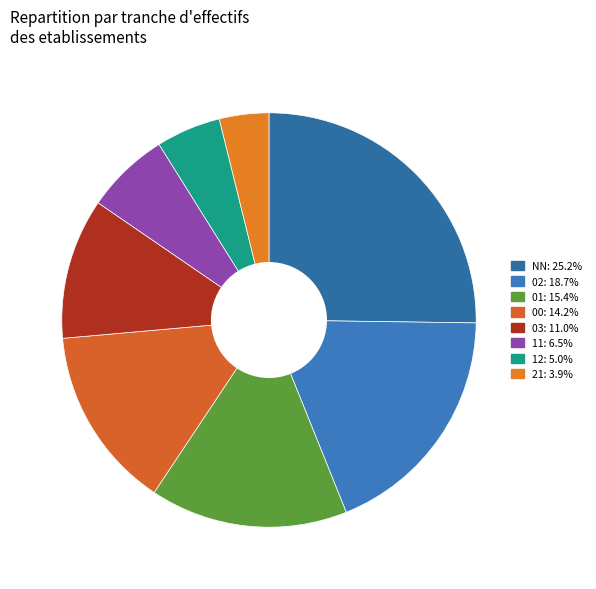

How many slices are in this pie chart?

8